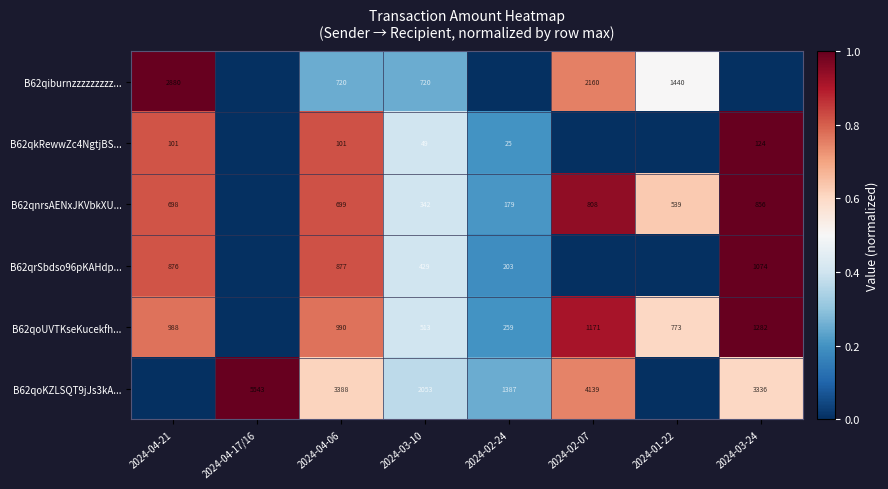

What is the difference between the highest and lowest values at 2024-03-10?

2004